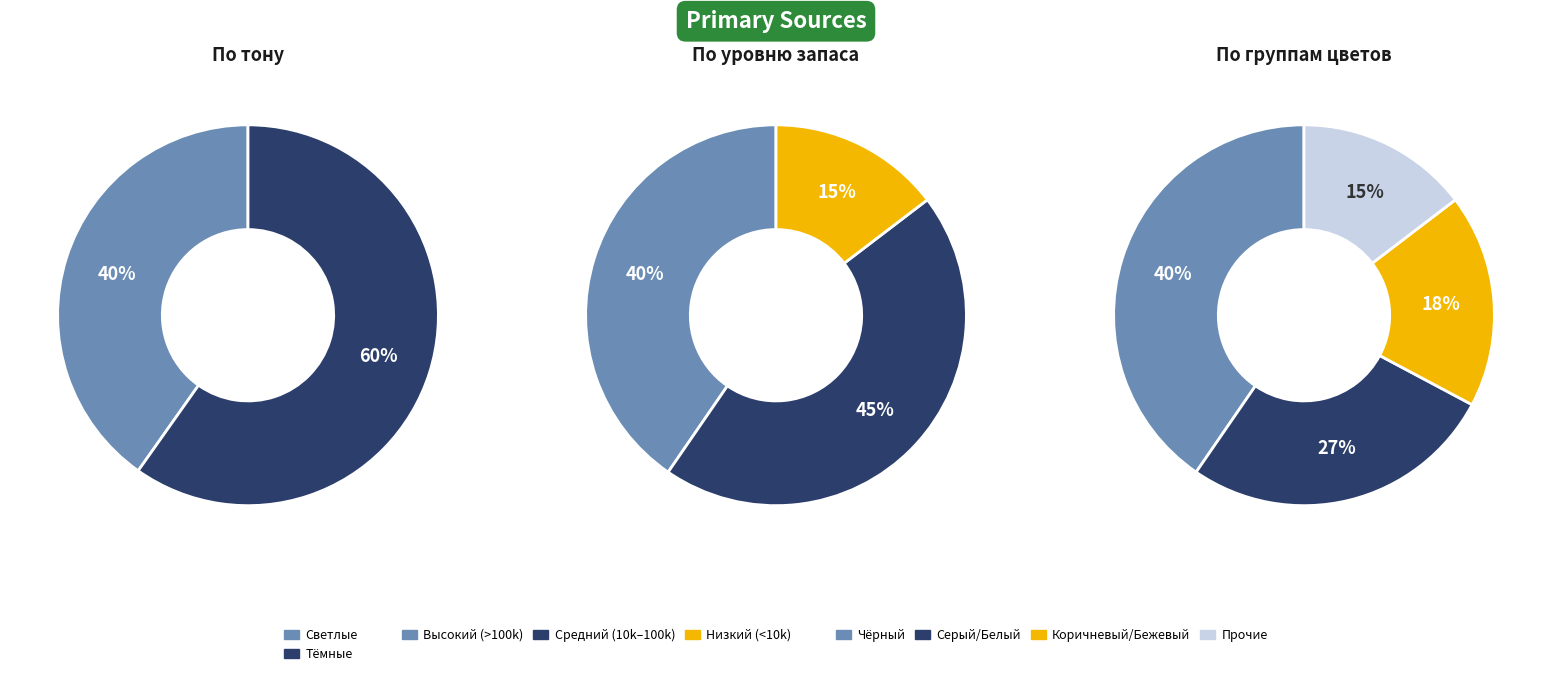

Does any single category account for the majority?

No